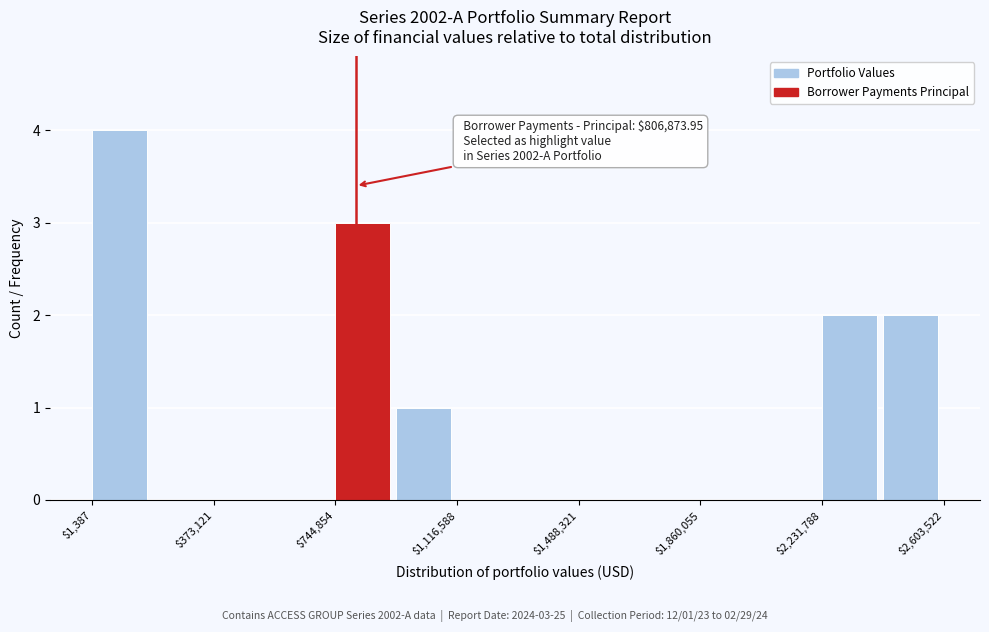

Read against the x-axis, roughly where is the centre of the tallest bar?

100000